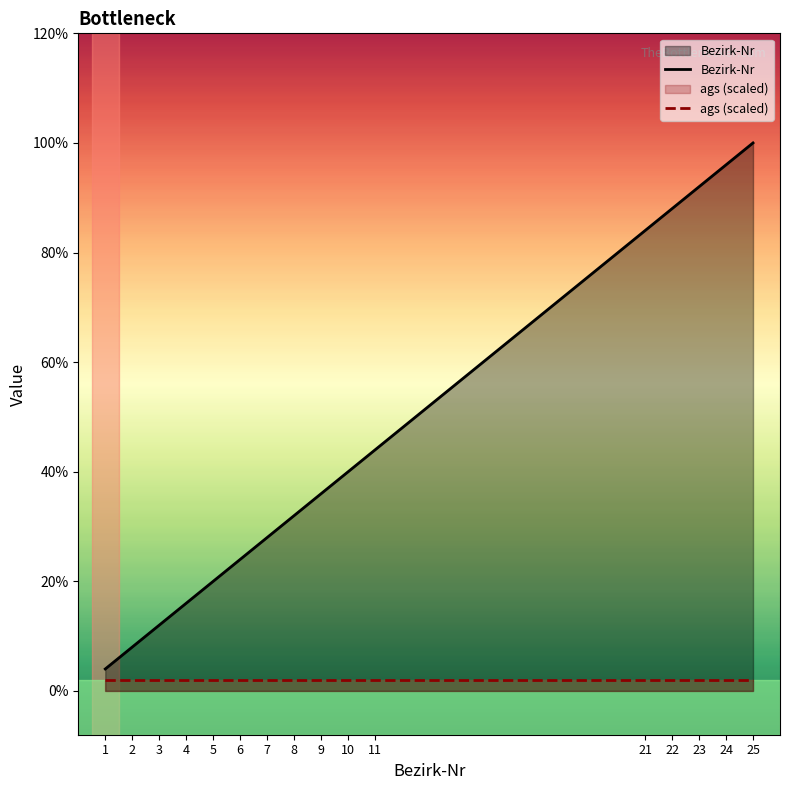

At 21, list the series in order from largest to smallest.

Bezirk-Nr, ags (scaled)